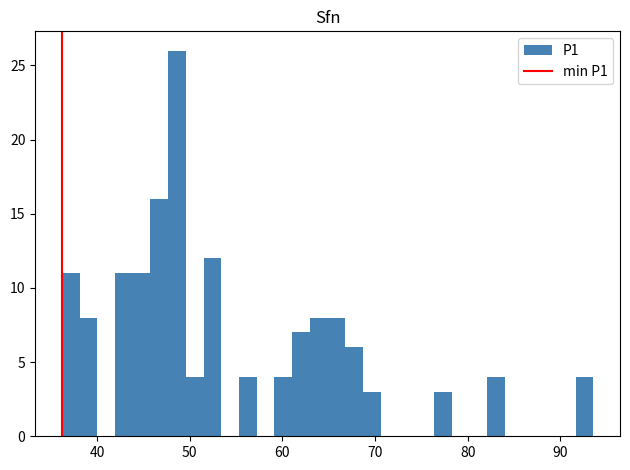

Read against the x-axis, roughly where is the centre of the tallest bar?

49